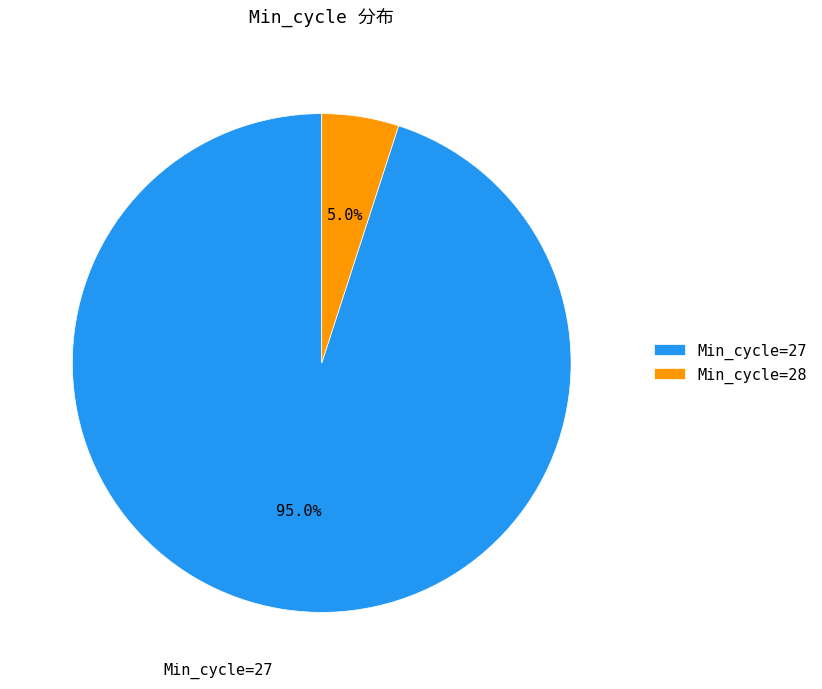

Count the number of slices in the pie.

2